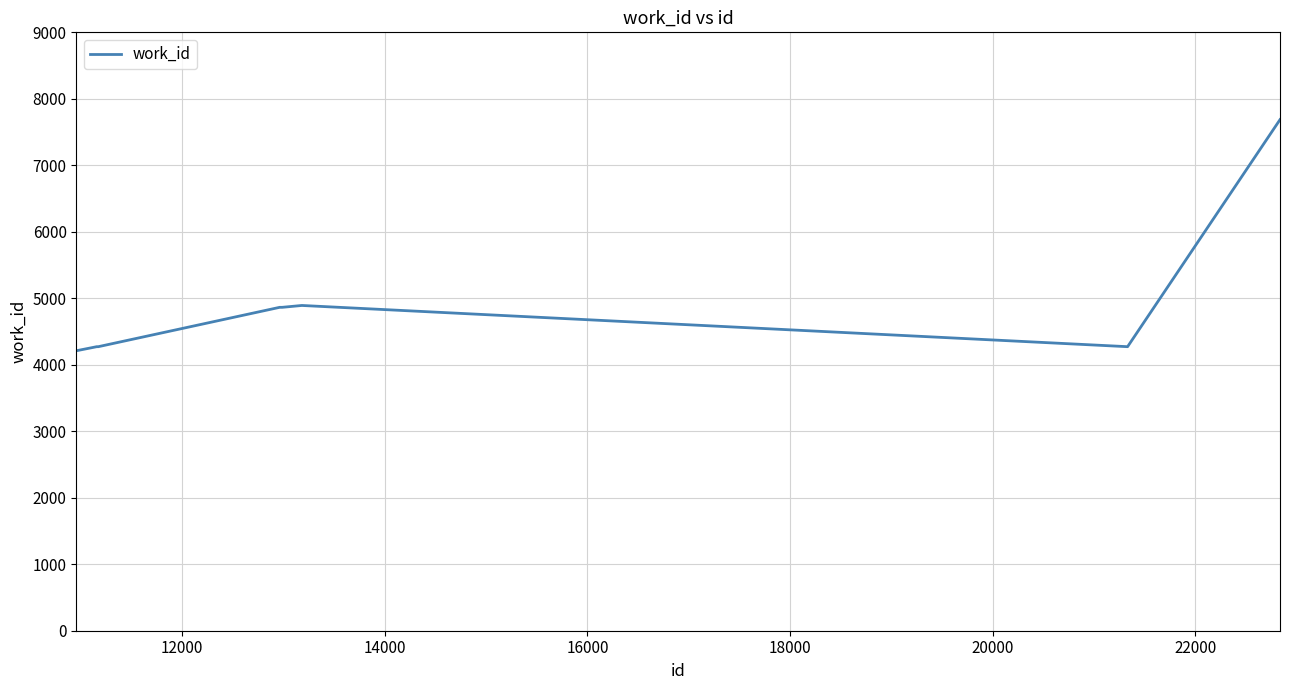

What is the greatest value displayed?

7687